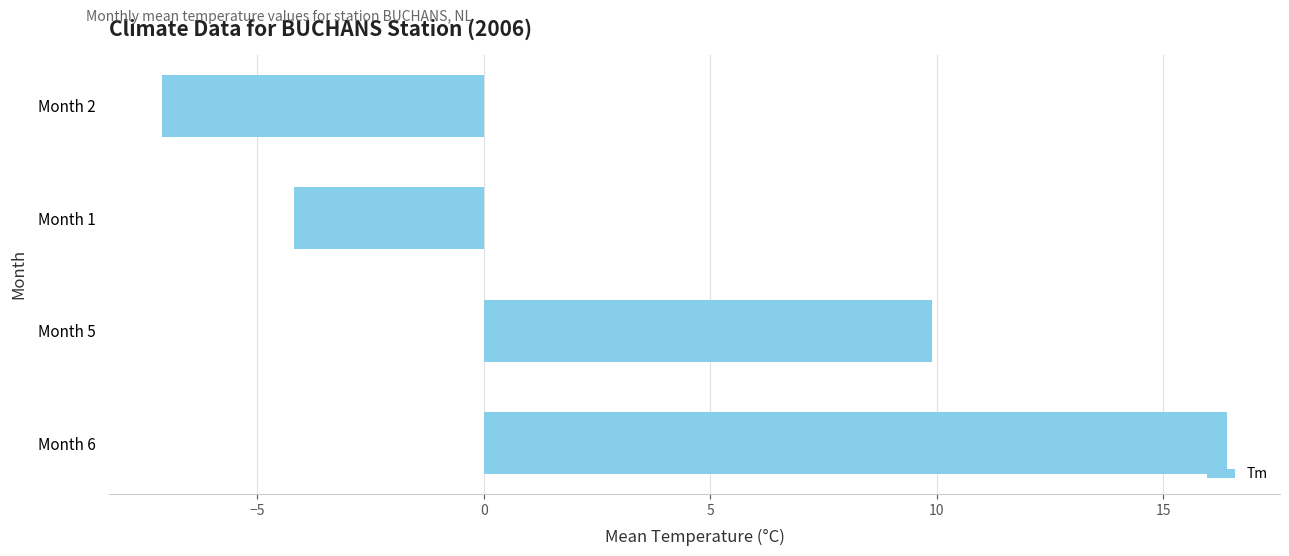

Is it true that the value at Month 6 is 6.4?

False